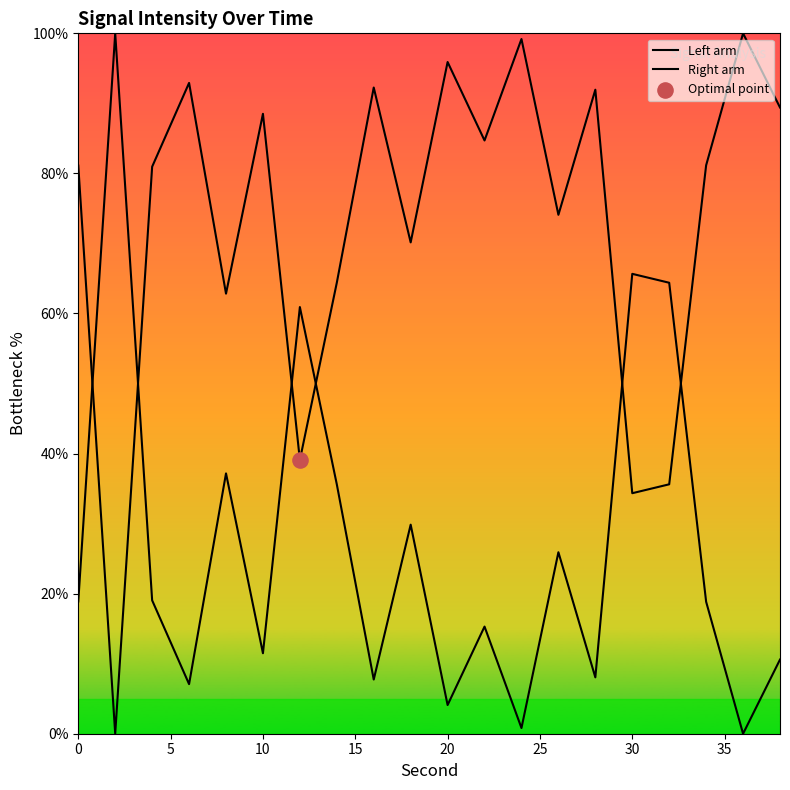

At how many categories does at least one series exceed 62?

19